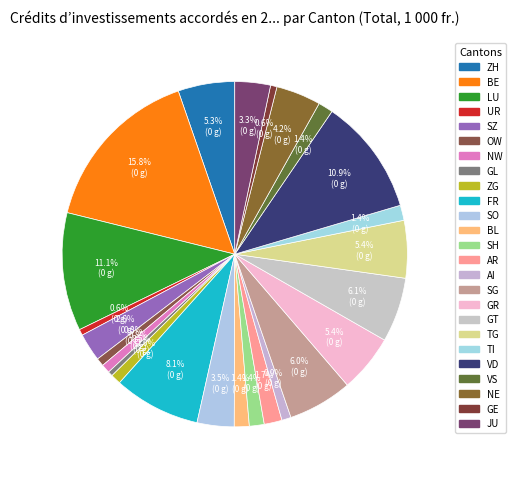

To the nearest percent, what percentage of the pie is ZH?

5%